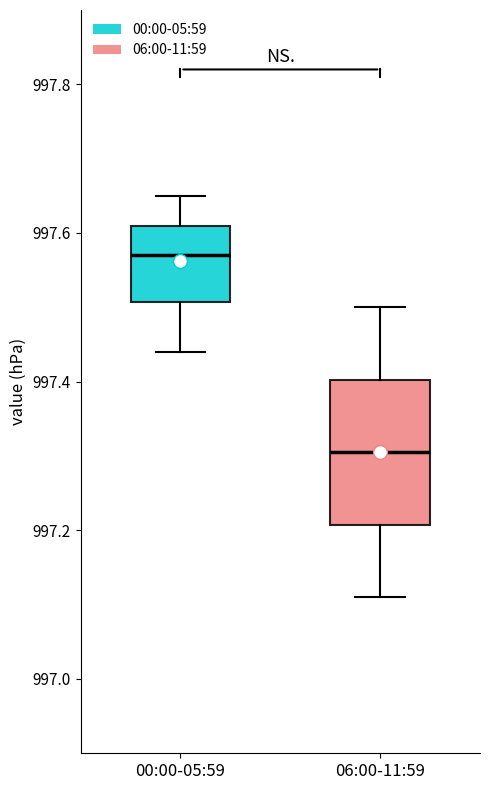

Reading left to right, transcribe this box plot: for each box, give where its median line is, the range the box spans, and where its two whiskers end, as read against the y-axis. The values are not printed on the chart, so give them approximately, as read against the axis.

00:00-05:59: median 997.58, box 997.50 to 997.62, whiskers 997.44 to 997.66
06:00-11:59: median 997.30, box 997.20 to 997.40, whiskers 997.12 to 997.50